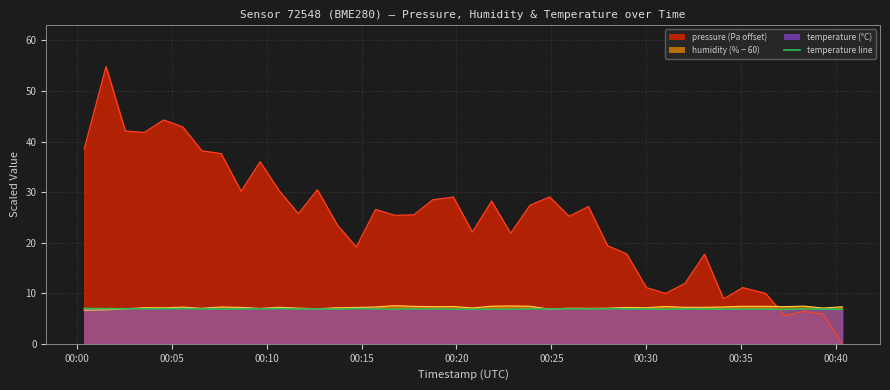

What is the sum of the pressure values at 2023-02-11T00:30:00 and 2023-02-11T00:21:51?

39.3